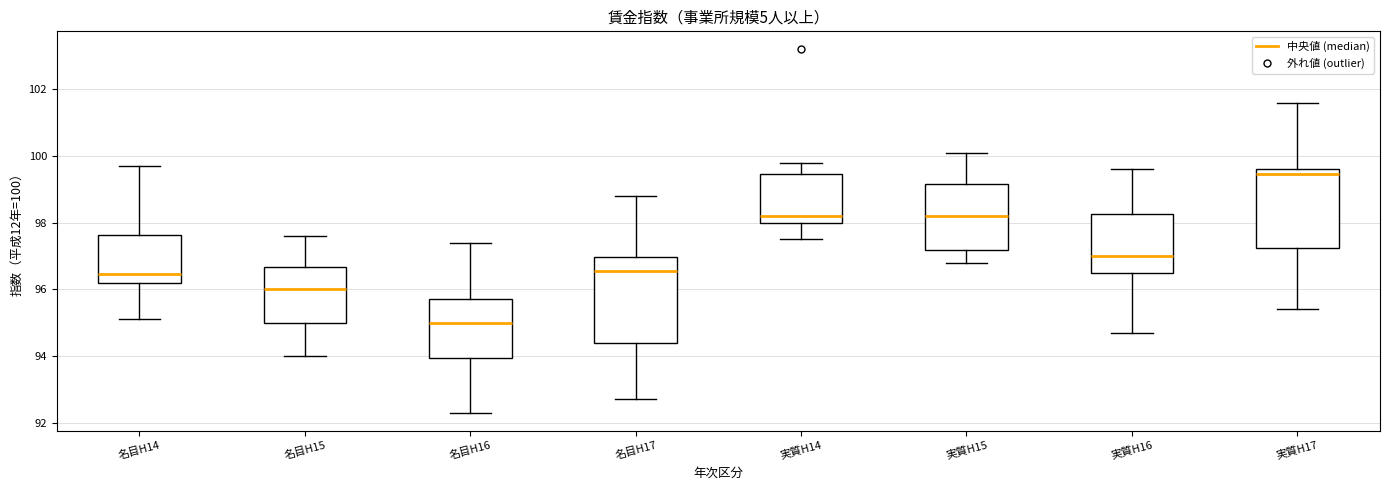

Where is the upper edge of the box for 名目H17 on the y-axis? The values are not printed on the chart, so give them approximately, as read against the axis.

97.0